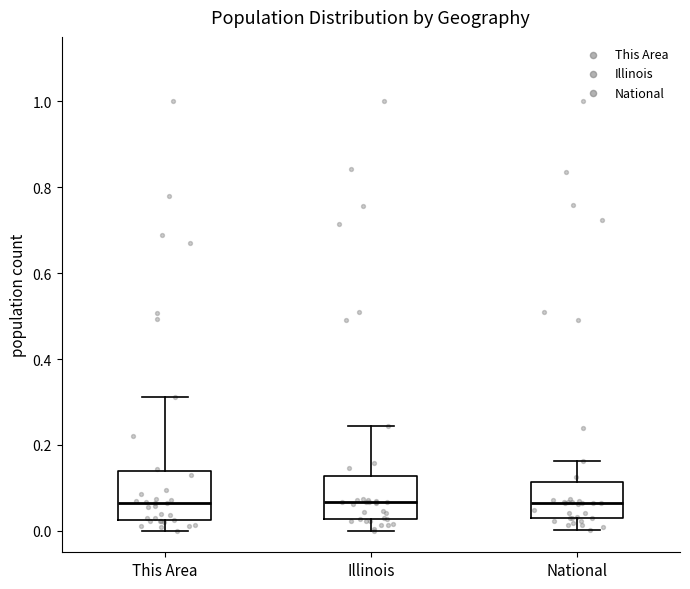

Reading left to right, read every box against the y-axis: the position of its median line, the range the box covers, and the ends of its whiskers. The values are not printed on the chart, so give them approximately, as read against the axis.

This Area: median 0.06, box 0.02 to 0.14, whiskers 0.00 to 0.32
Illinois: median 0.06, box 0.02 to 0.12, whiskers 0.00 to 0.24
National: median 0.06, box 0.02 to 0.12, whiskers 0.00 to 0.16